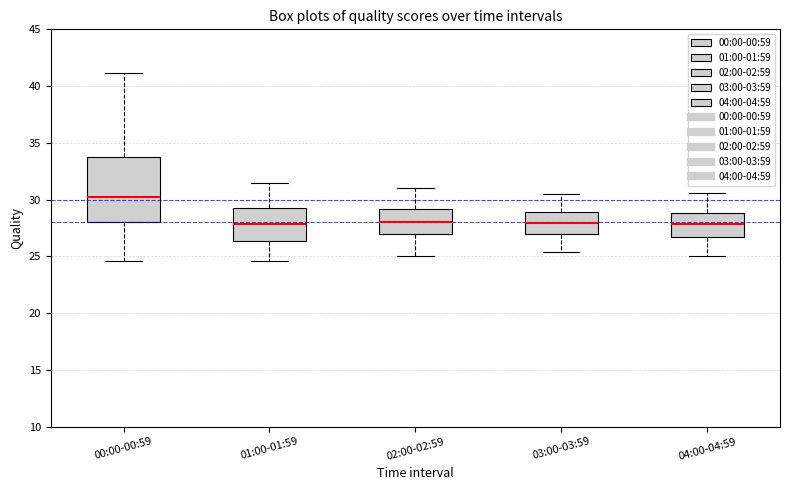

Where is the lower edge of the box for 01:00-01:59 on the y-axis? The values are not printed on the chart, so give them approximately, as read against the axis.

26.5